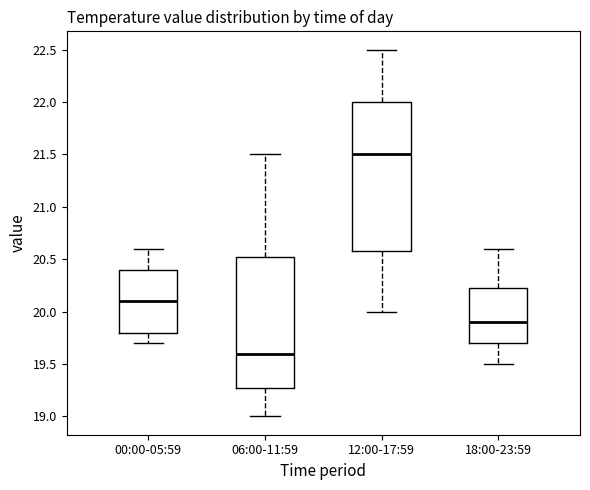

Which box has the highest median line?

12:00-17:59